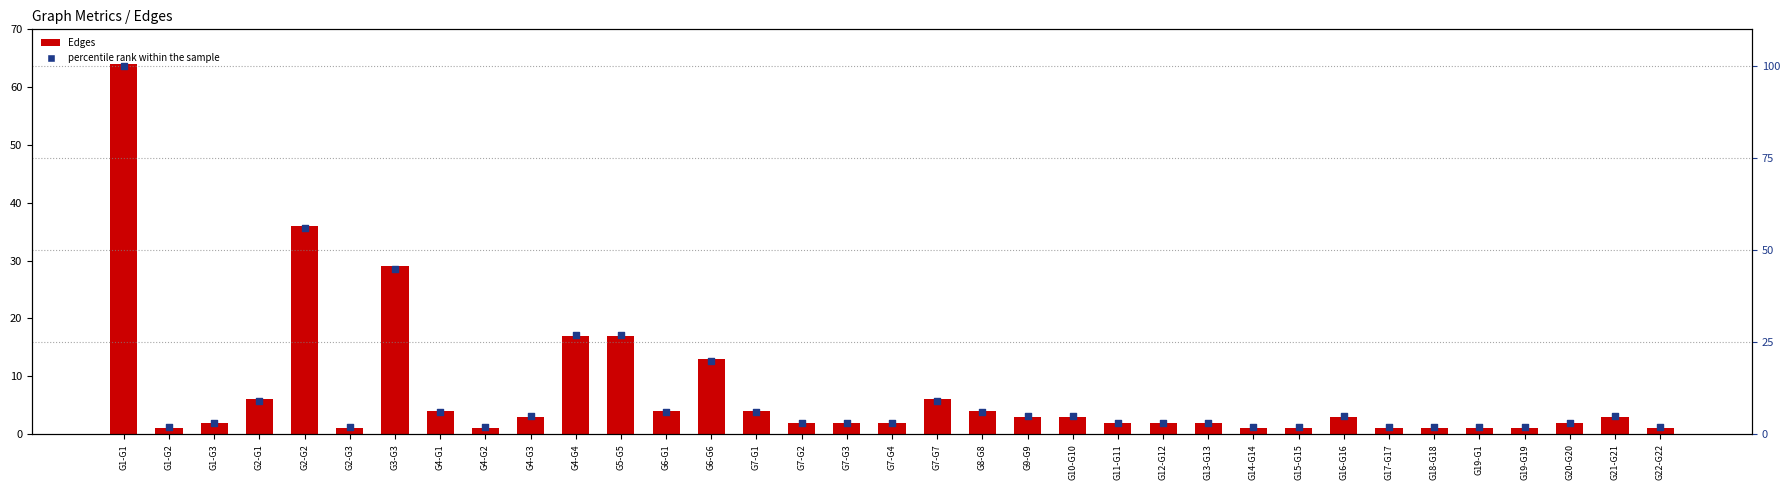

Which series reaches the minimum Y coordinate?

Edges